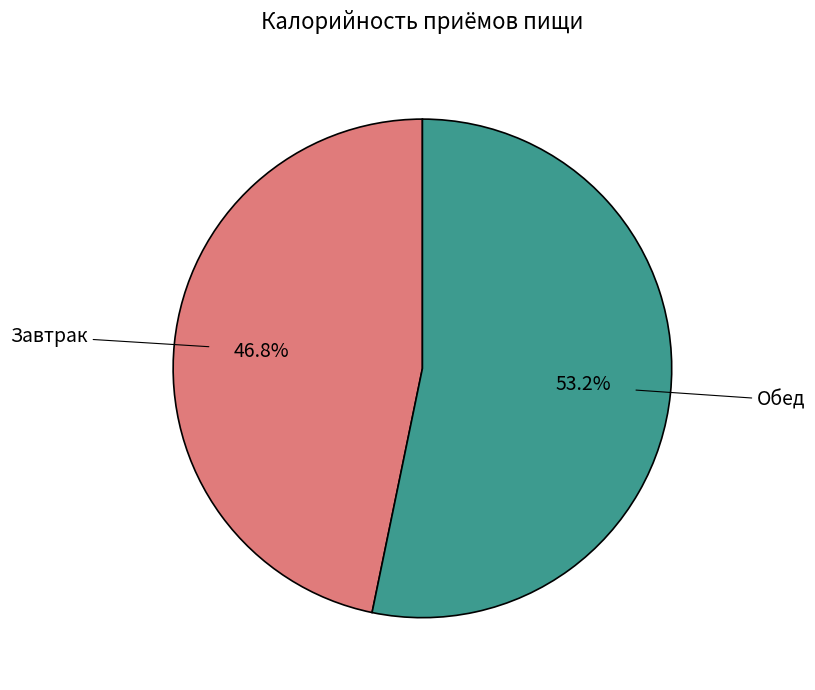

Count the number of slices in the pie.

2